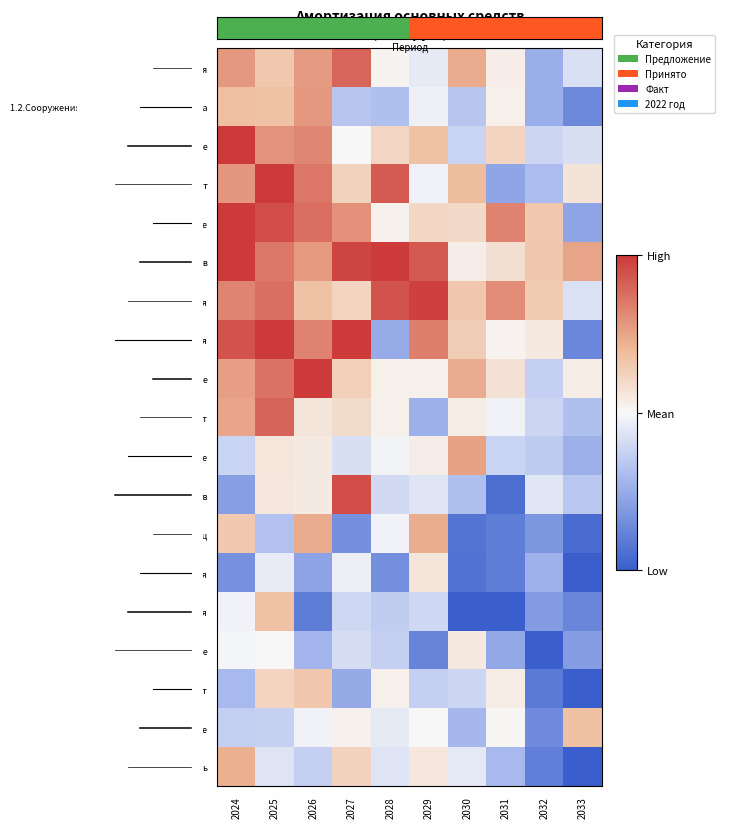

Reading left to right, extract all data points from this chart.

1.Здания: 2024=2.2	2025=1.2	2026=2.2	2027=3.2	2028=0.1	2029=-0.4	2030=1.9	2031=0.3	2032=-1.9	2033=-0.6
1.2.Сооружения и передаточные устройства: 2024=1.5	2025=1.4	2026=2.2	2027=-1.3	2028=-1.5	2029=-0.2	2030=-1.3	2031=0.2	2032=-1.9	2033=-2.9
1.3.Машины и оборудование: 2024=4.9	2025=2.3	2026=2.5	2027=-0.0	2028=0.9	2029=1.4	2030=-1.0	2031=0.9	2032=-0.9	2033=-0.6
1.4.Транспорт: 2024=2.3	2025=5.9	2026=2.9	2027=1.0	2028=3.4	2029=-0.2	2030=1.5	2031=-2.1	2032=-1.5	2033=0.5
1.5.Прочее: 2024=4.5	2025=3.6	2026=3.0	2027=2.4	2028=0.2	2029=0.9	2030=0.8	2031=2.6	2032=1.2	2033=-2.1
2.Ввод основных фондов: 2024=4.0	2025=2.8	2026=2.2	2027=3.8	2028=4.0	2029=3.4	2030=0.3	2031=0.6	2032=1.3	2033=2.0
2.1.Здания: 2024=2.6	2025=3.0	2026=1.4	2027=0.9	2028=3.5	2029=3.9	2030=1.3	2031=2.5	2032=1.2	2033=-0.6
2.2.Сооружения: 2024=3.5	2025=5.2	2026=2.6	2027=4.7	2028=-2.0	2029=2.7	2030=1.1	2031=0.1	2032=0.4	2033=-2.9
2.3.Машины и оборудование: 2024=2.1	2025=2.9	2026=4.4	2027=1.1	2028=0.2	2029=0.2	2030=1.9	2031=0.6	2032=-1.1	2033=0.3
2.4.Транспорт: 2024=2.0	2025=3.2	2026=0.5	2027=0.7	2028=0.2	2029=-1.9	2030=0.3	2031=-0.2	2032=-0.9	2033=-1.4
2.5.Прочее: 2024=-1.0	2025=0.5	2026=0.4	2027=-0.7	2028=-0.1	2029=0.3	2030=2.0	2031=-0.9	2032=-1.2	2033=-1.9
3.Выбытие основных фондов: 2024=-2.3	2025=0.4	2026=0.4	2027=3.6	2028=-0.8	2029=-0.5	2030=-1.5	2031=-3.6	2032=-0.5	2033=-1.3
4.Стоимость на конец: 2024=1.2	2025=-1.4	2026=1.8	2027=-2.7	2028=-0.1	2029=1.8	2030=-3.4	2031=-3.2	2032=-2.5	2033=-3.7
4.1.Здания: 2024=-2.7	2025=-0.3	2026=-2.2	2027=-0.2	2028=-2.7	2029=0.5	2030=-3.5	2031=-3.2	2032=-1.8	2033=-5.1
4.2.Сооружения: 2024=-0.2	2025=1.4	2026=-3.2	2027=-0.8	2028=-1.1	2029=-0.8	2030=-4.3	2031=-4.9	2032=-2.4	2033=-3.0
4.3.Машины и оборудование: 2024=-0.1	2025=0.0	2026=-1.7	2027=-0.7	2028=-1.0	2029=-3.0	2030=0.4	2031=-2.1	2032=-4.9	2033=-2.4
4.4.Транспорт: 2024=-1.6	2025=0.9	2026=1.3	2027=-2.0	2028=0.2	2029=-1.1	2030=-0.9	2031=0.3	2032=-3.3	2033=-4.2
4.5.Прочее: 2024=-1.1	2025=-1.0	2026=-0.1	2027=0.2	2028=-0.3	2029=0.0	2030=-1.7	2031=0.1	2032=-2.8	2033=1.4
5.Среднегодовая стоимость: 2024=1.8	2025=-0.5	2026=-1.0	2027=1.0	2028=-0.5	2029=0.4	2030=-0.4	2031=-1.6	2032=-3.1	2033=-4.3